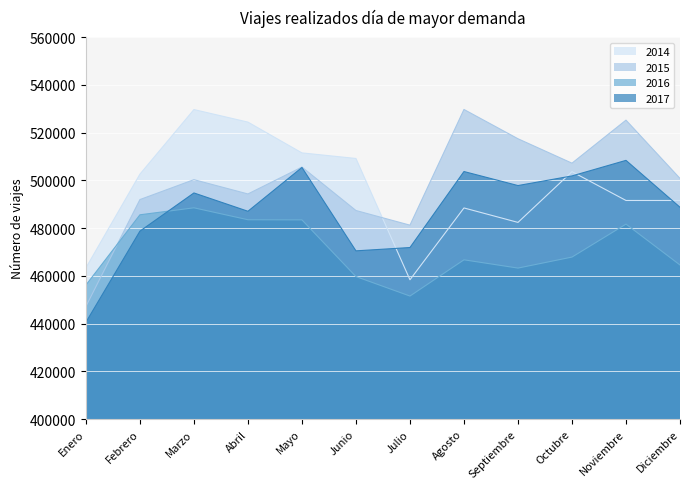

What is the difference between the maximum and minimum values in the 2016 series?

36966